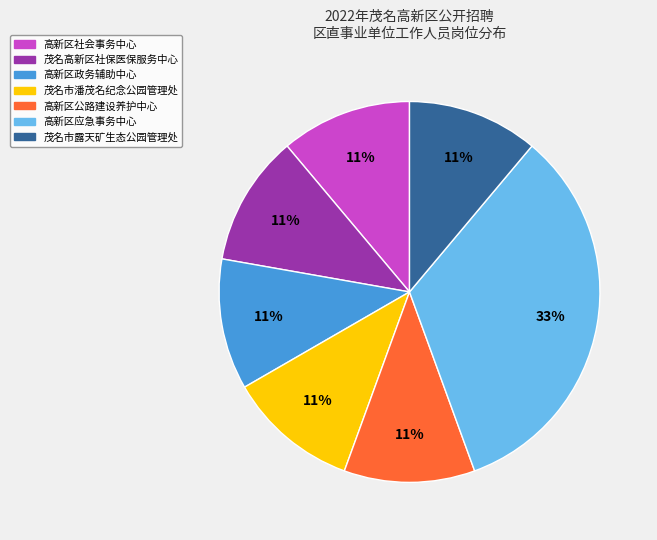

What percentage is the 茂名市潘茂名纪念公园管理处 slice, to the nearest percent?

11%